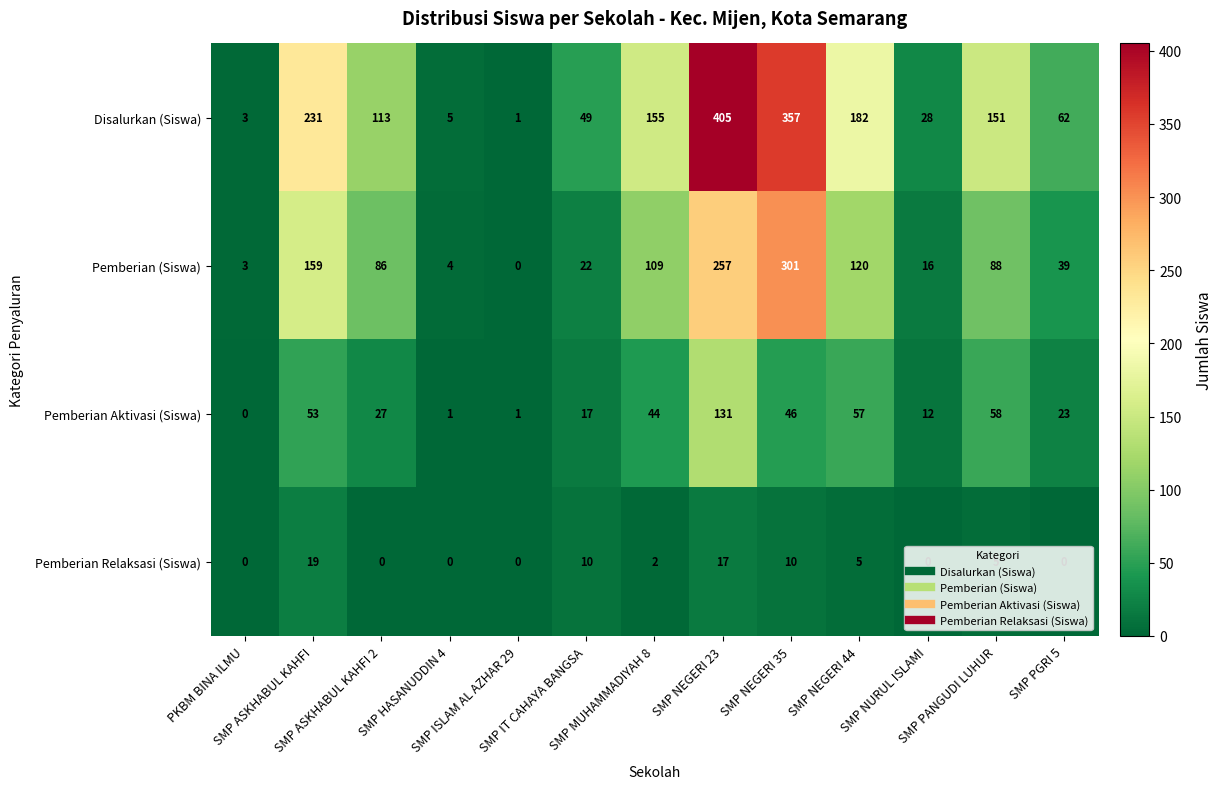

At which category is the sum across all series the highest?

SMP NEGERI 23